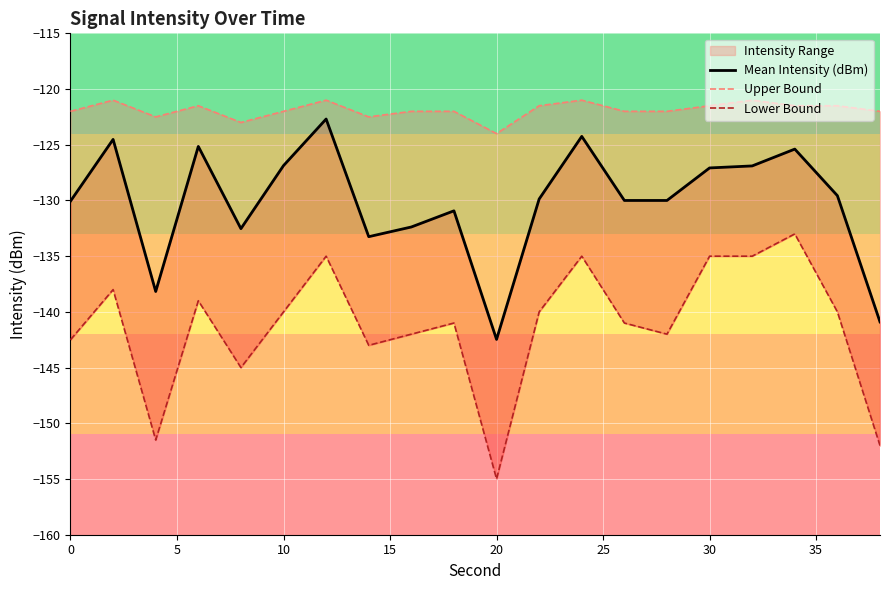

What is the minimum value shown in the chart?

-155.0